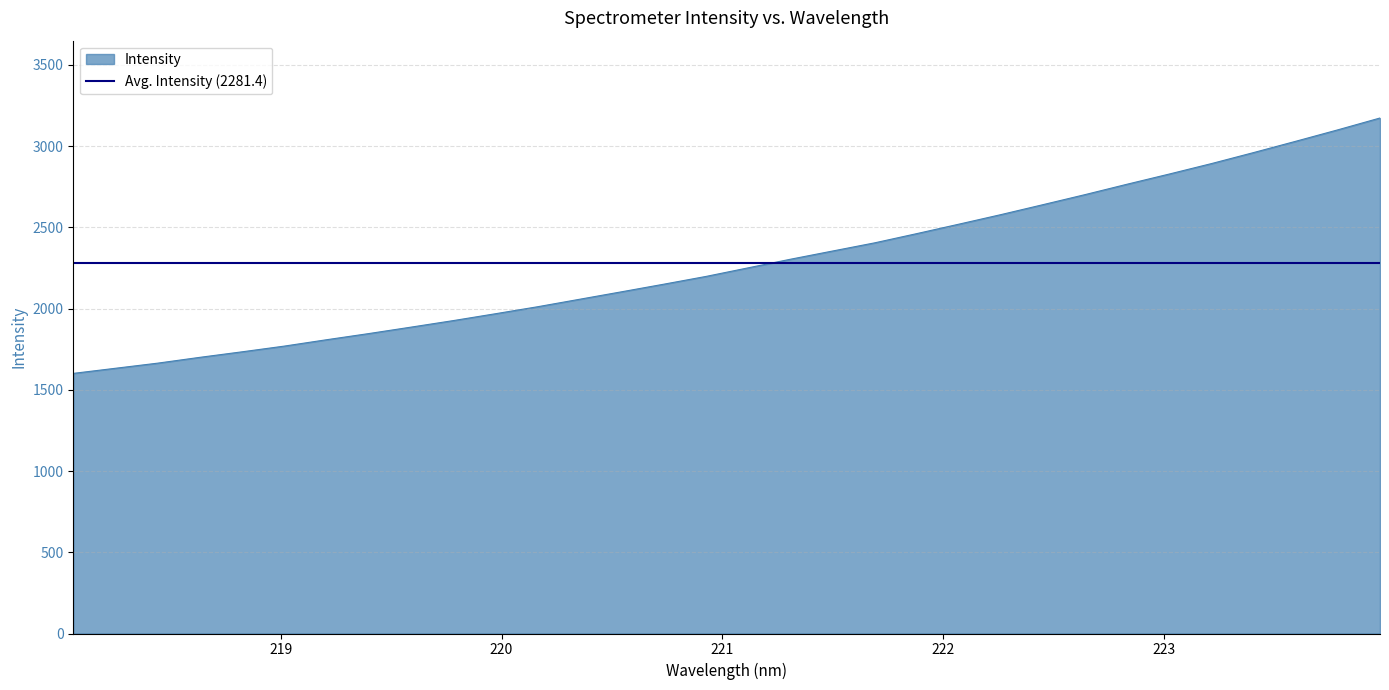

Rank the categories by value from highest to lowest.

223.9802, 223.7895, 223.5987, 223.408, 223.2172, 223.0264, 222.8355, 222.6447, 222.4538, 222.263, 222.0721, 221.8812, 221.6902, 221.4993, 221.3083, 221.1174, 220.9264, 220.7354, 220.5444, 220.3533, 220.1623, 219.9712, 219.7801, 219.589, 219.3979, 219.2067, 219.0156, 218.8244, 218.6332, 218.442, 218.2508, 218.0596